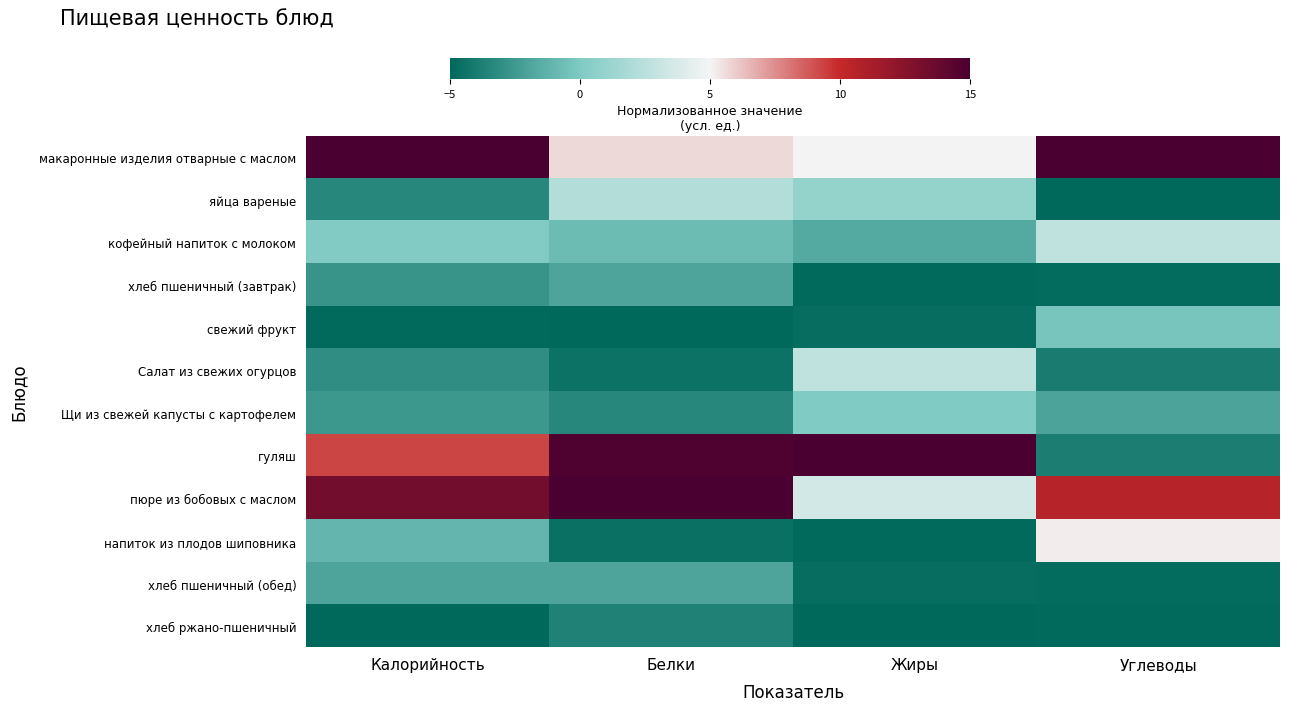

Which series changed the most between Белки and Жиры?

пюре из бобовых с маслом